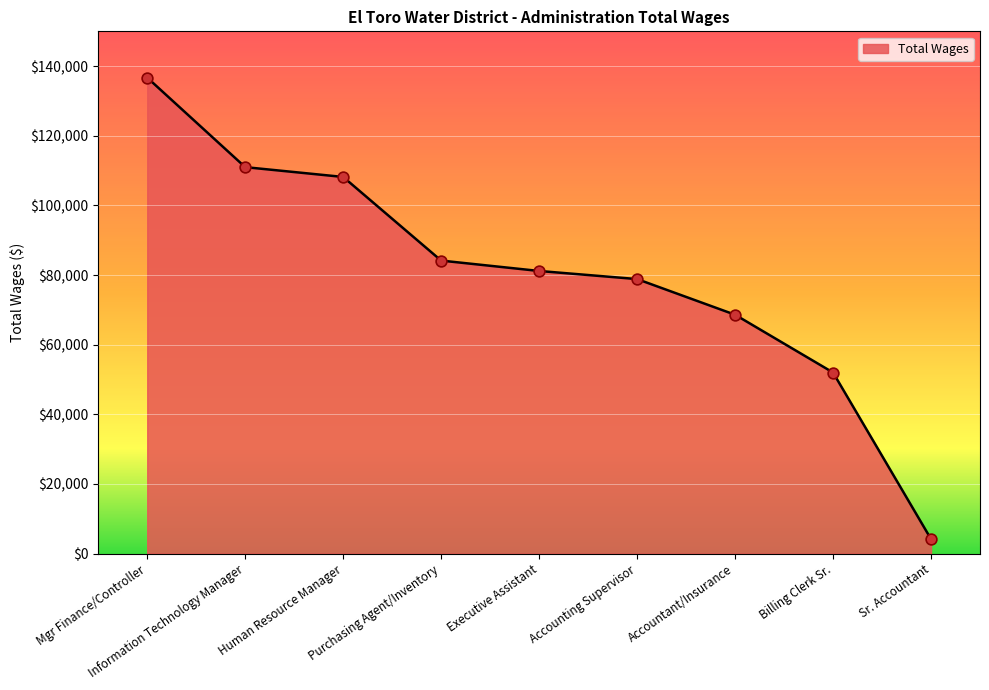

Approximately how many times larger is the value at Information Technology Manager compared to Sr. Accountant?

26.6